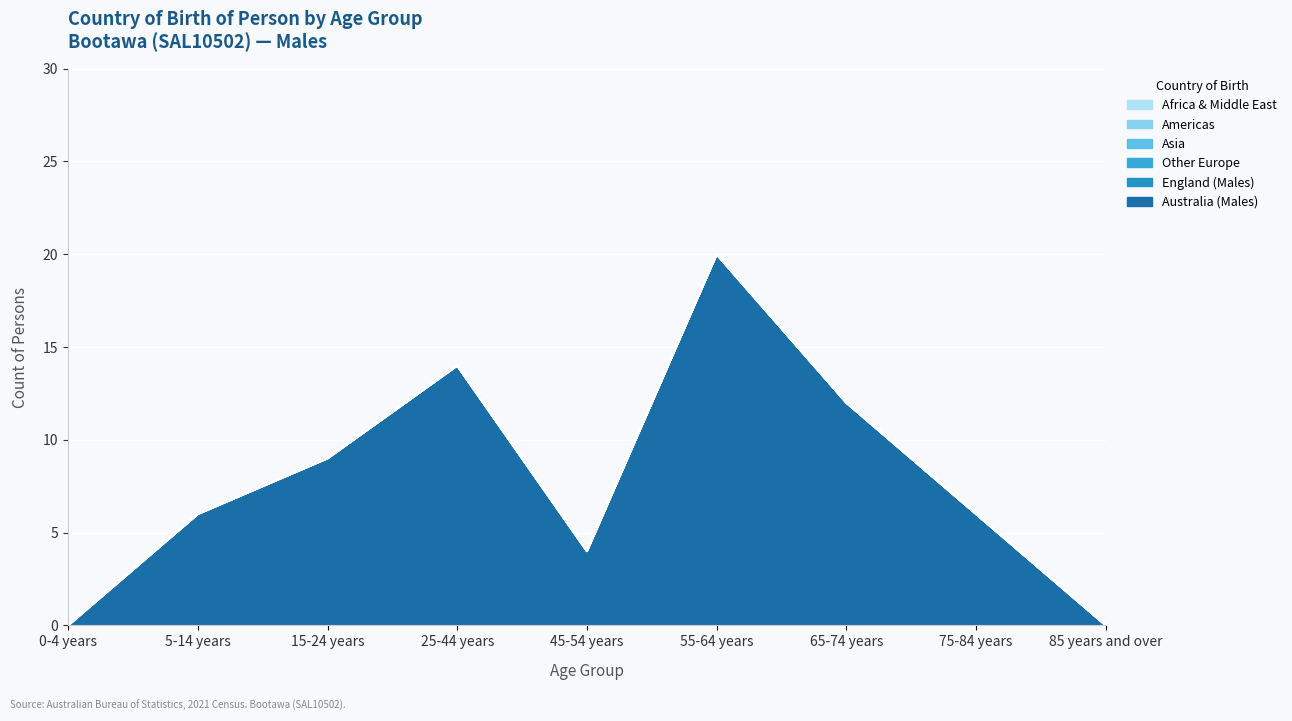

What is the label of the 2nd point from the left?

5-14 years